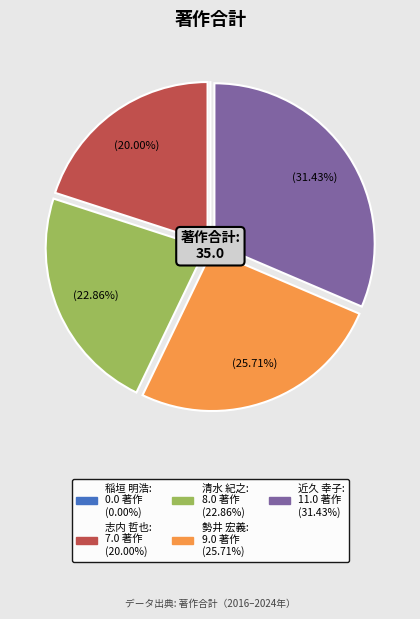

True or false: 志内 哲也 accounts for 33% of the total.

False